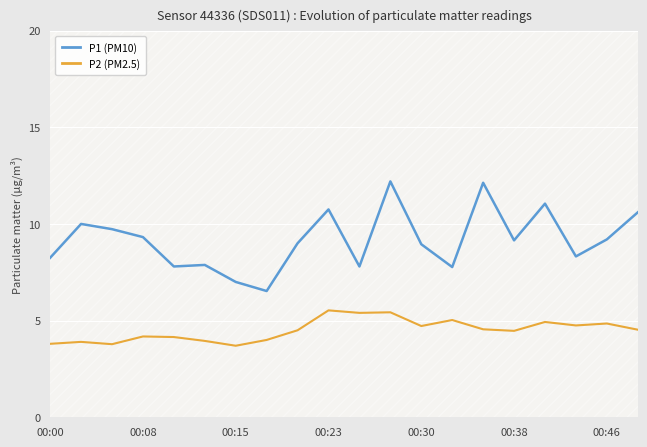

How many lines are shown in the chart?

2